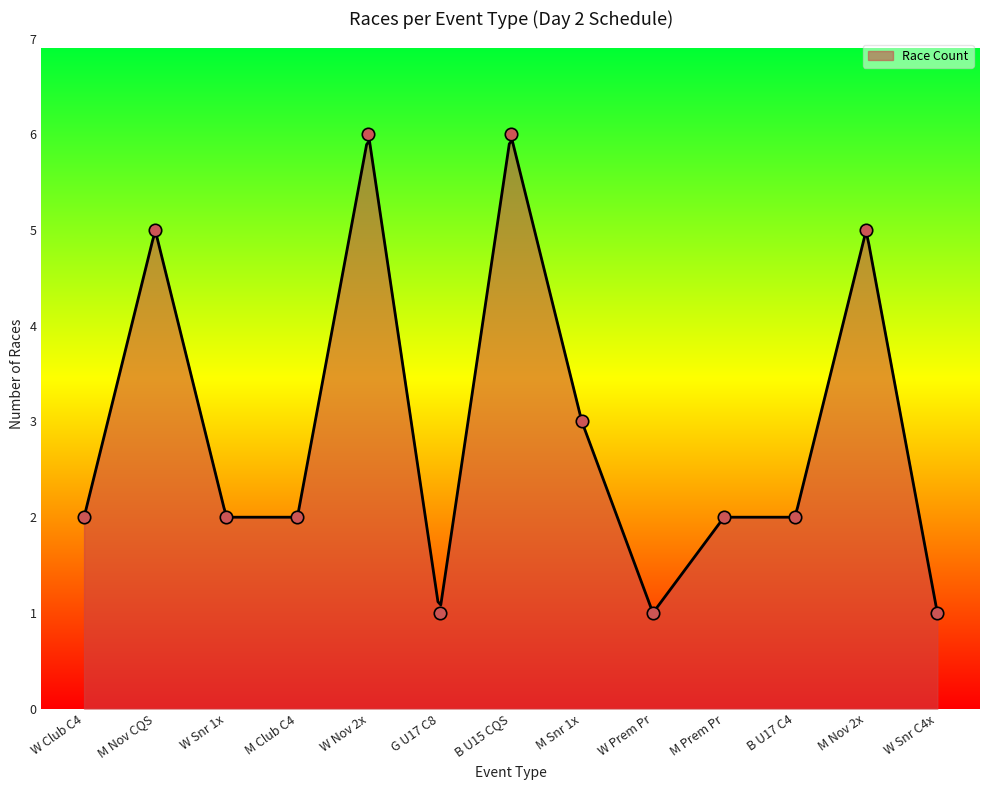

What is the minimum value for Race Count?

1.0